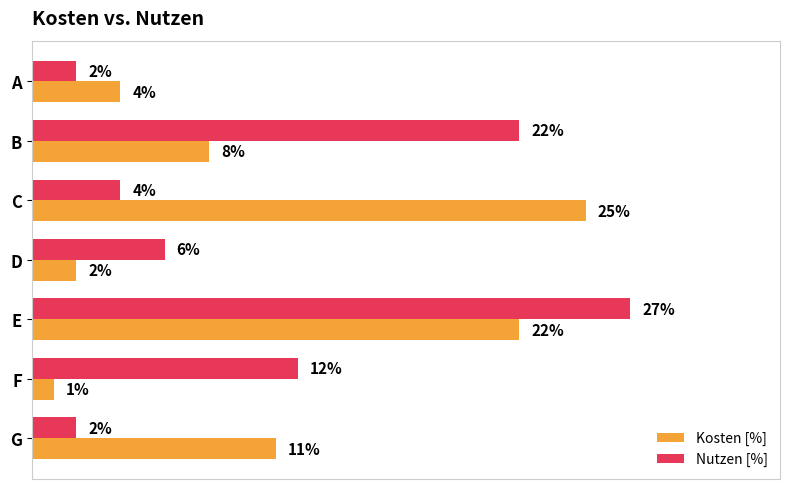

Between B and G, which series saw the biggest shift?

Nutzen [%]